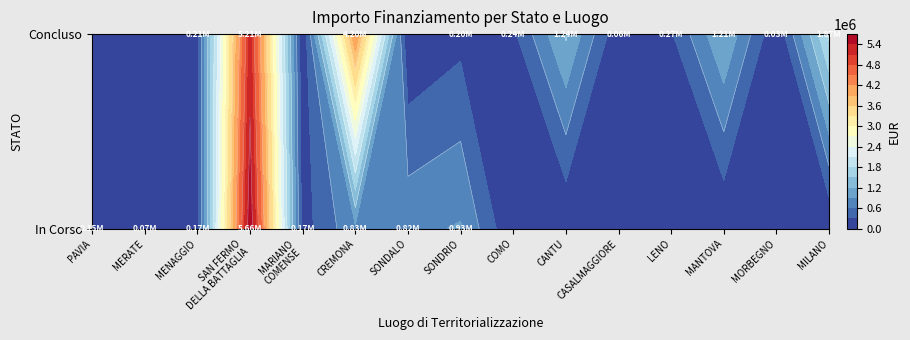

Where does the In Corso series first go above 75000?

PAVIA